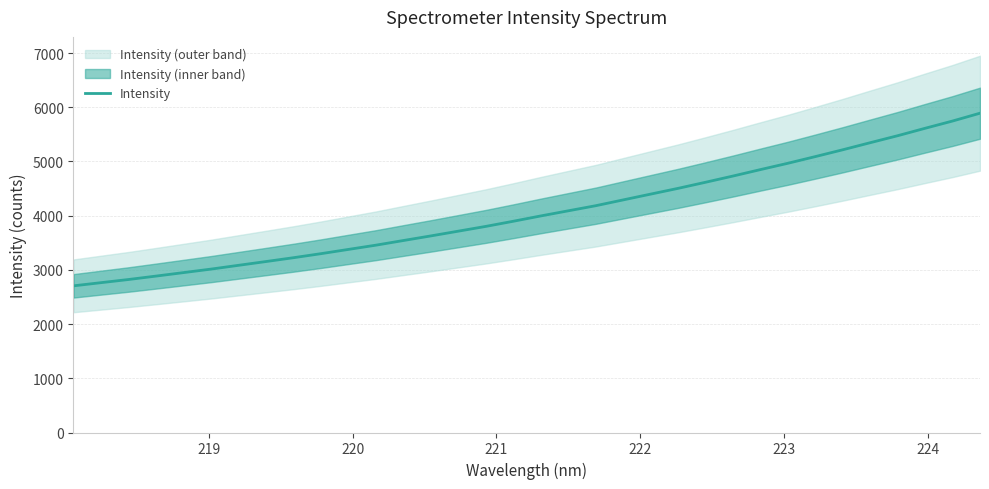

What is the maximum value for Intensity?

5890.0